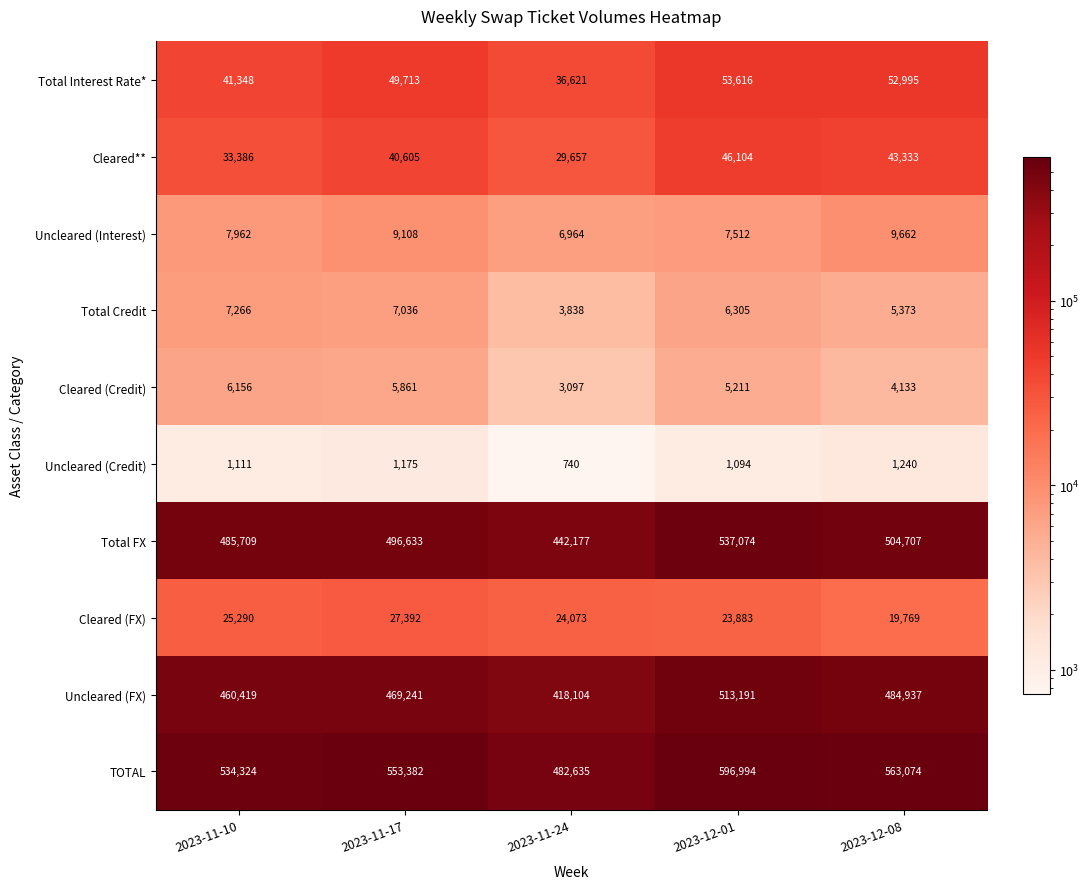

What is the approximate value of Total Credit at 2023-11-24, to the nearest 10?

3840